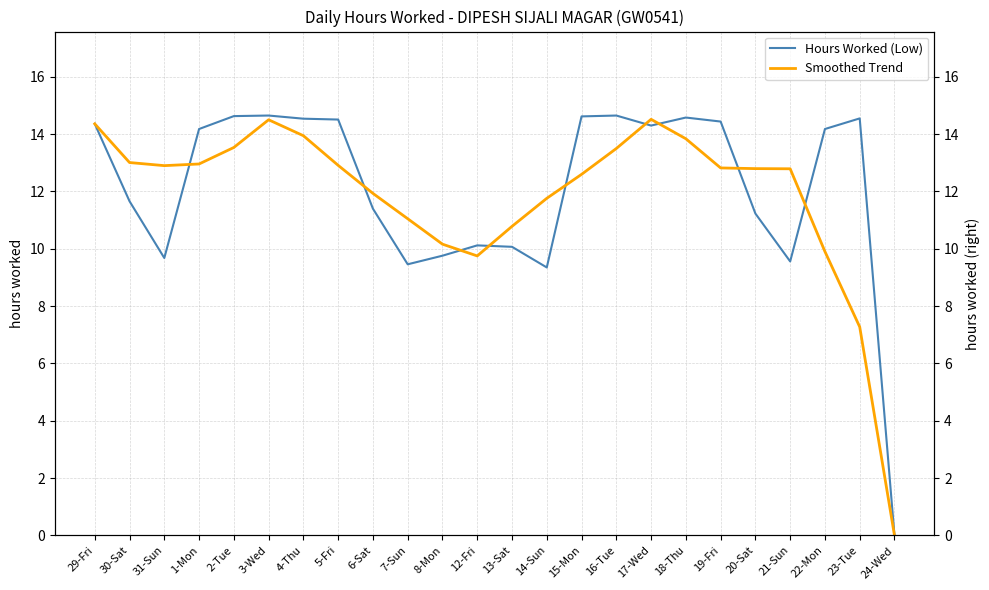

Where does the Smoothed Trend series first go above 12?

29-Fri